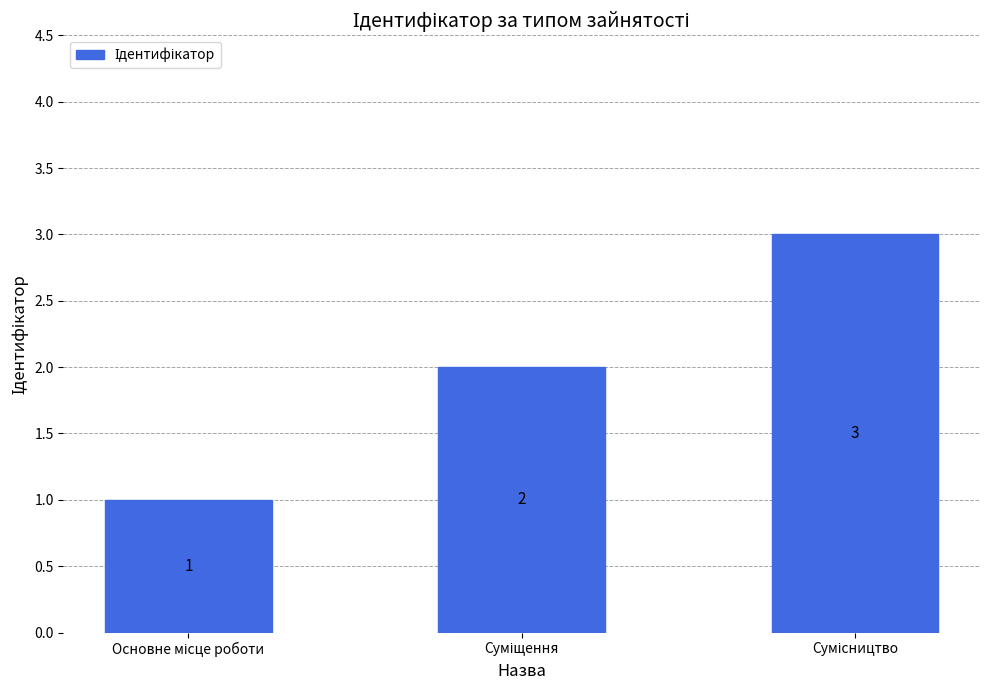

Count the values in the range 1 to 3.

3